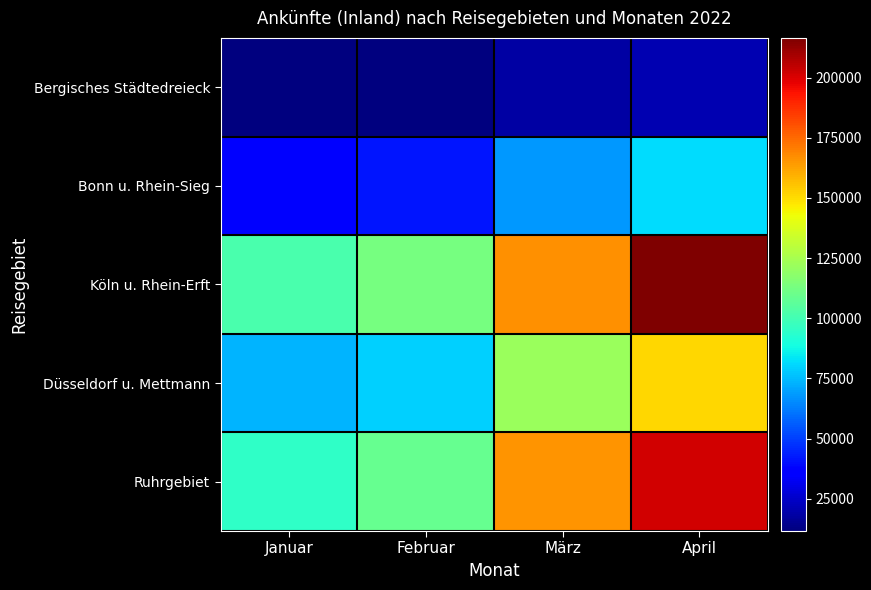

At which category is the sum across all series the highest?

April